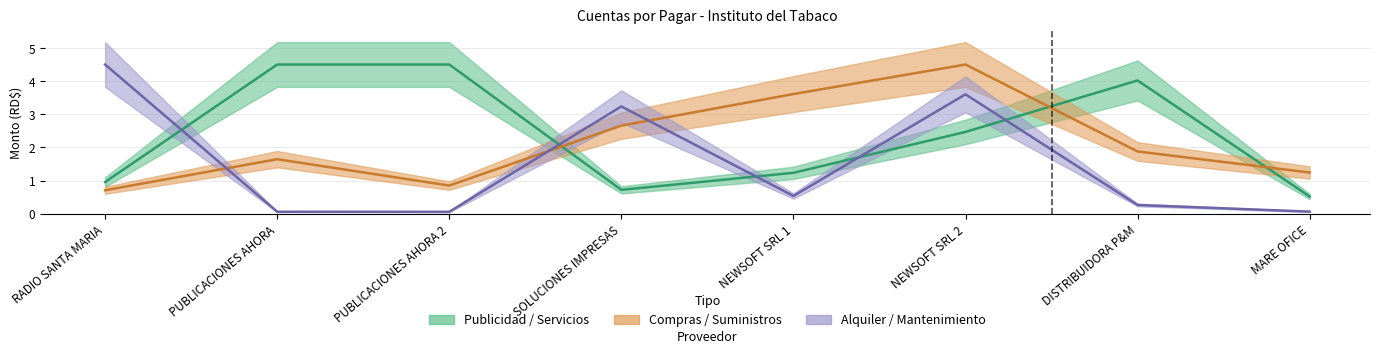

What is the maximum value shown in the chart?

4.5